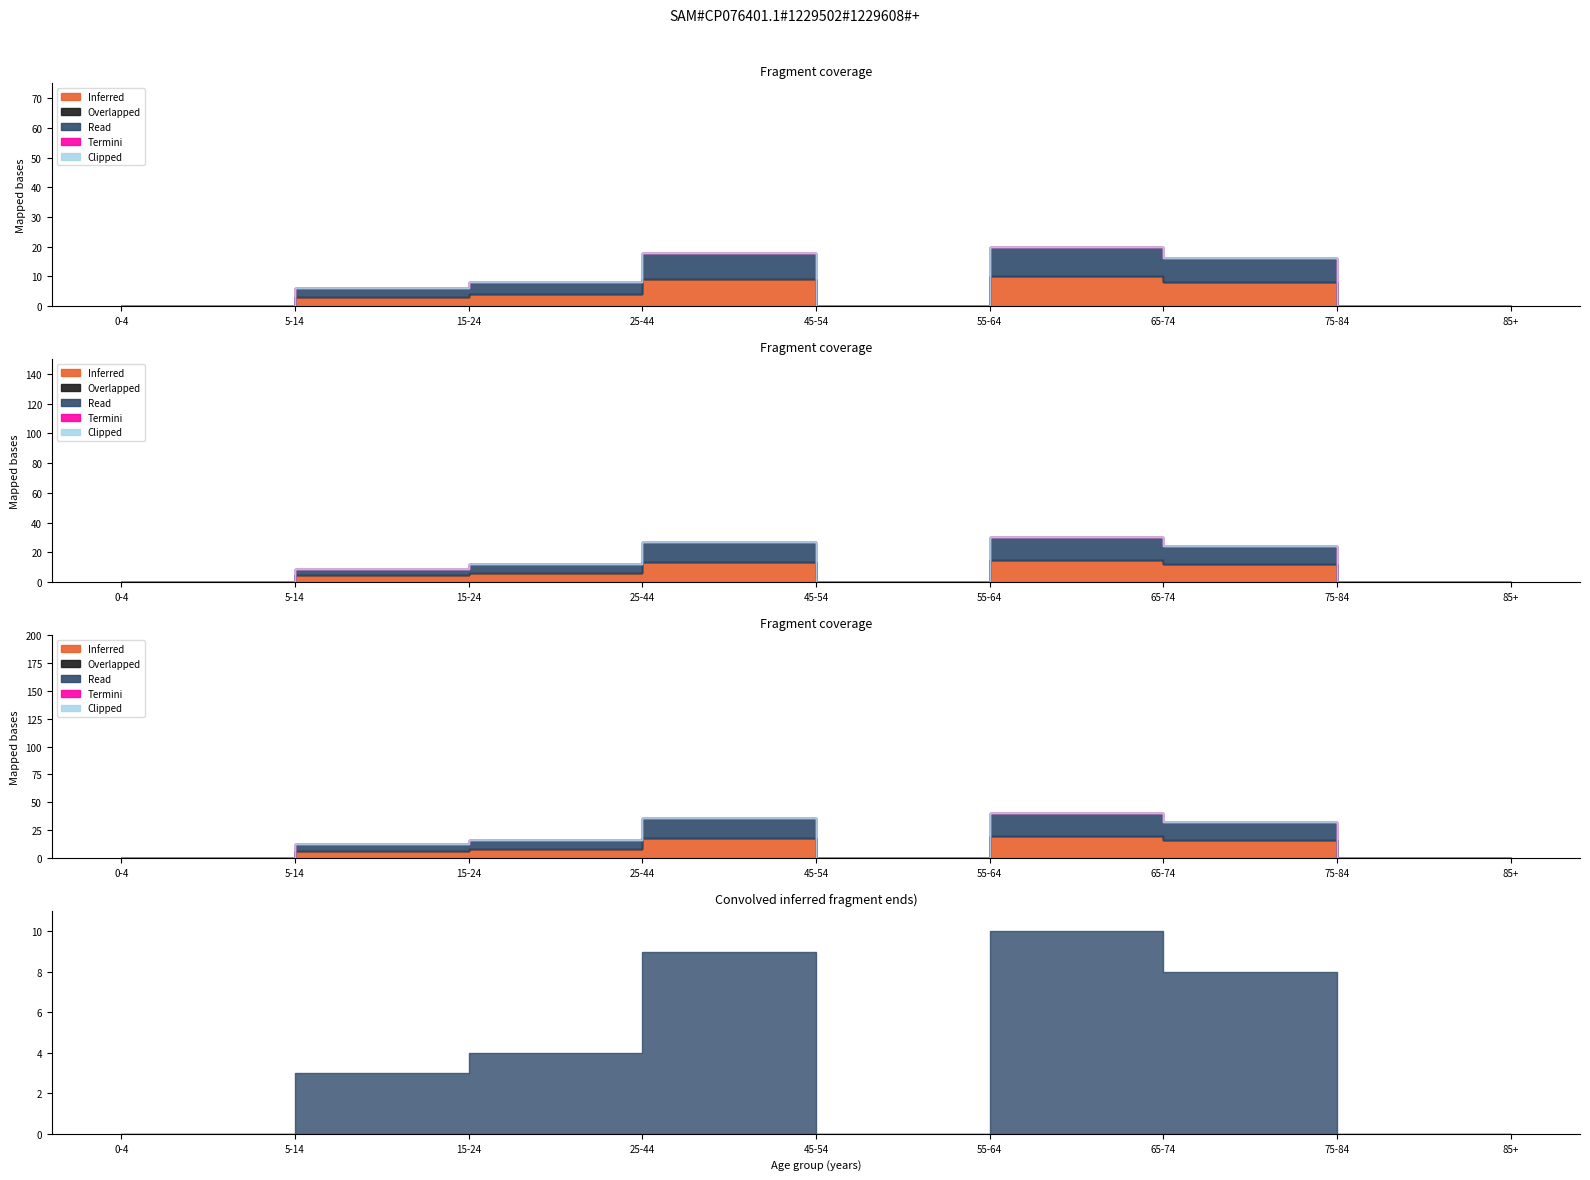

At which category does Read reach its first local valley?

45-54